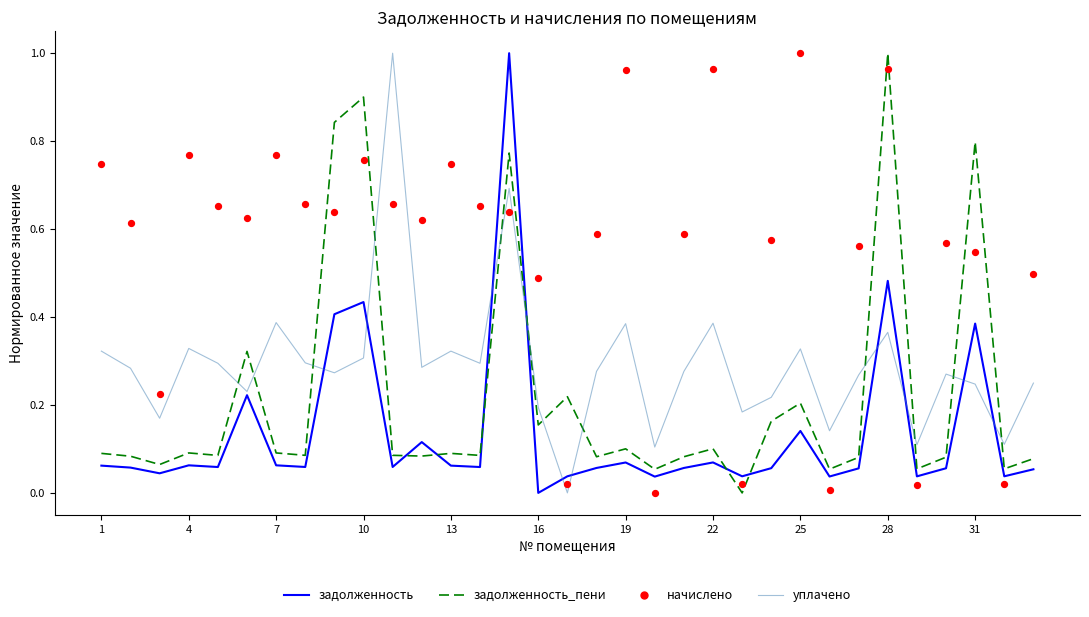

Which series reaches the maximum Y coordinate?

задолженность